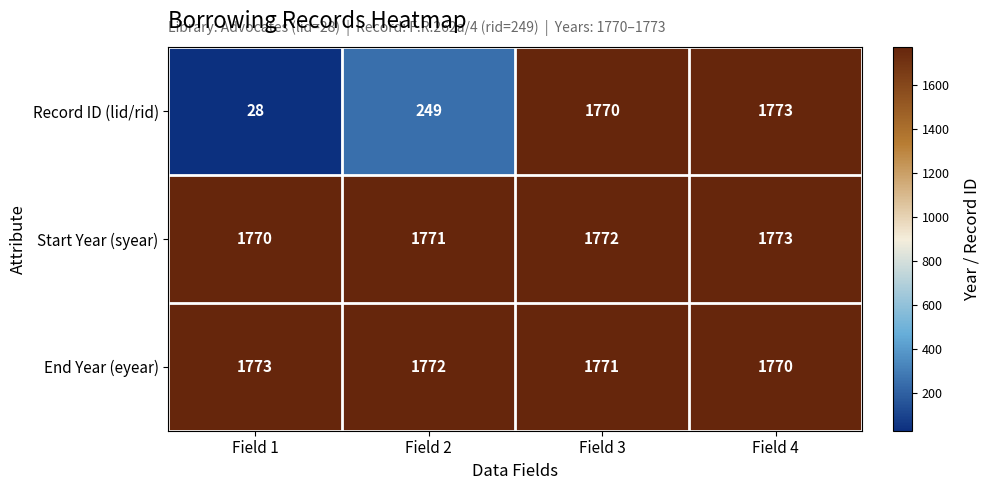

What is the maximum value for Start Year (syear)?

1773